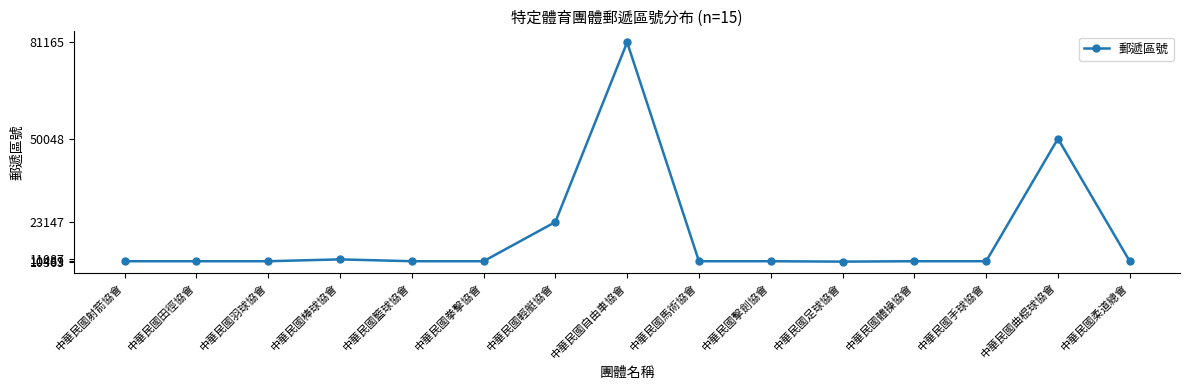

At which label is the value closest to 45764?

中華民國曲棍球協會